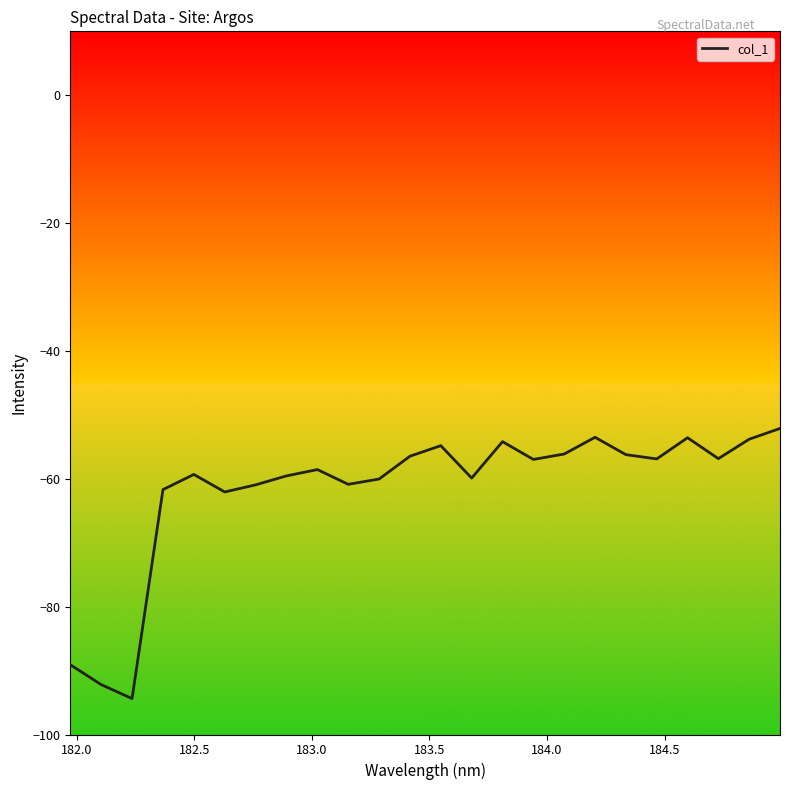

What is the greatest value displayed?

-52.1